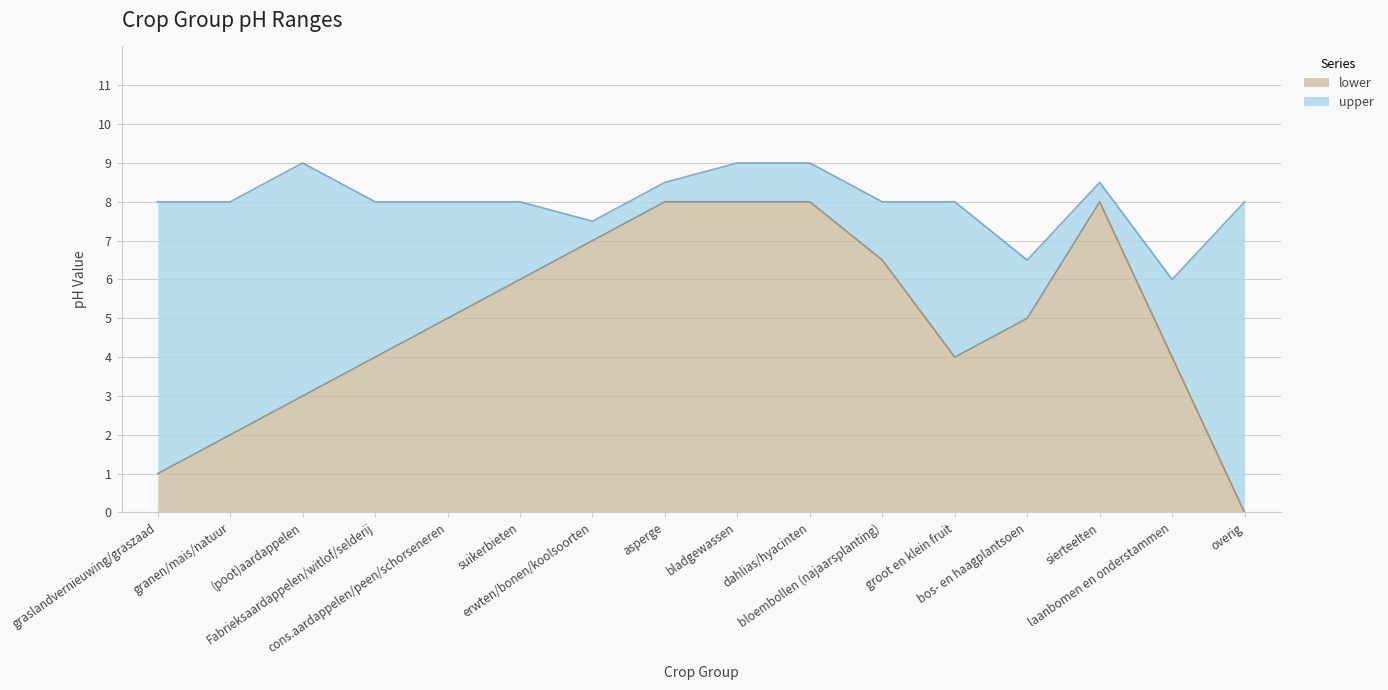

What is the approximate value of upper at asperge?

8.5